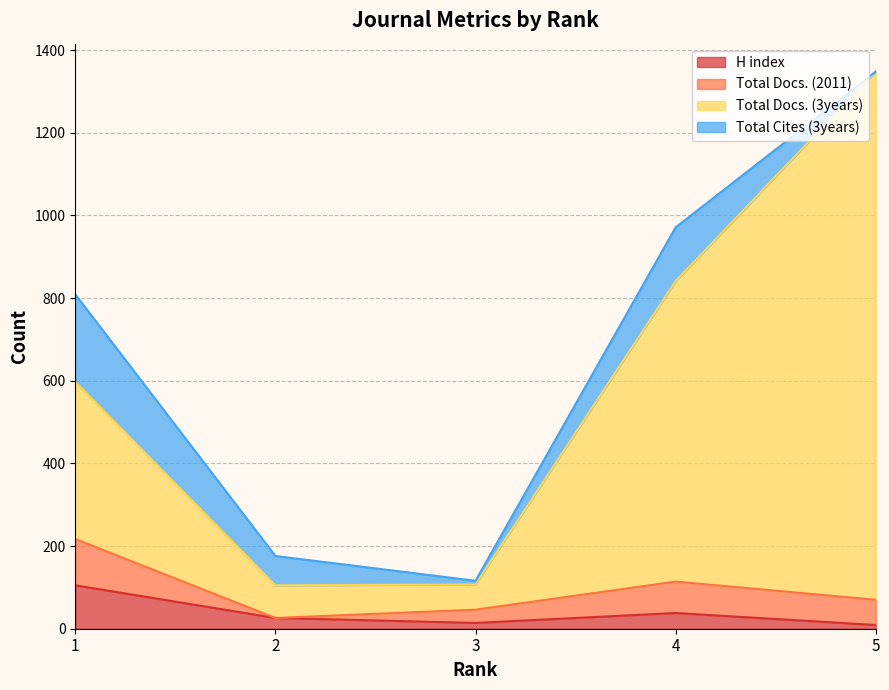

At which label is H index closest to 57?

4